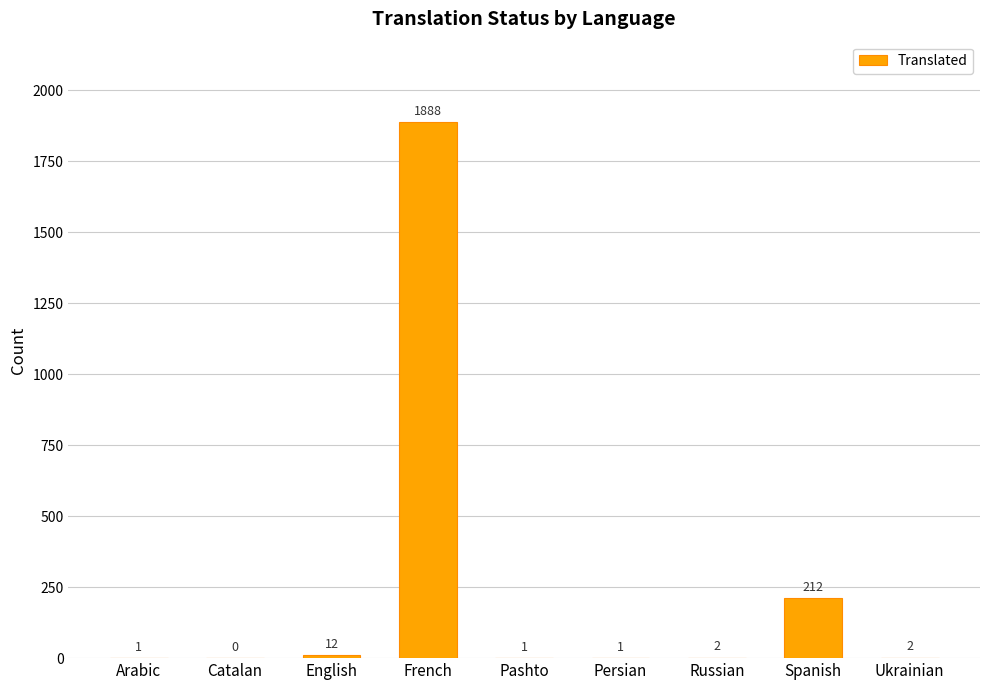

Where does the data first go above 2?

English